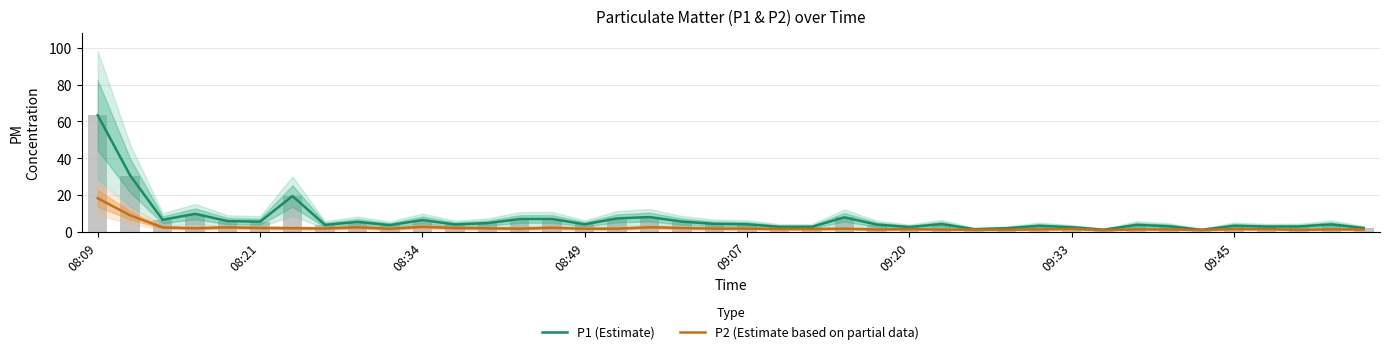

Reading right to left, list all the values displayed in this chart.

P1 (Estimate): 2.0	4.0	2.8	2.8	3.2	1.0	3.0	3.7	1.1	2.4	3.2	1.9	1.4	4.1	2.5	3.9	7.8	2.6	2.6	4.0	4.2	5.5	8.0	7.2	4.0	6.9	6.9	4.7	3.9	6.3	3.5	5.3	3.7	19.4	5.5	5.8	9.7	6.5	30.6	63.4
P2 (Estimate based on partial data): 1.2	1.3	1.0	1.4	1.4	1.0	1.2	1.2	0.9	1.5	1.3	1.1	1.1	1.1	1.4	1.2	1.6	1.4	1.5	1.7	1.7	2.0	2.4	1.7	1.6	2.1	1.6	1.9	2.0	2.7	1.6	2.4	1.8	1.9	2.0	2.4	1.9	2.3	8.9	18.2